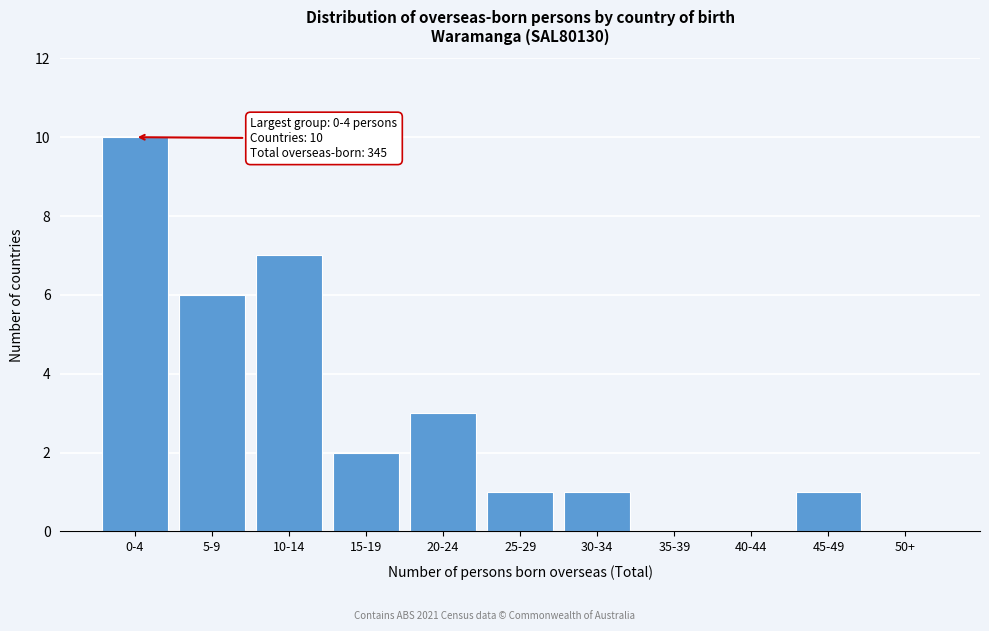

Reading left to right, what are all the values shown in this chart?

0-4=10	5-9=6	10-14=7	15-19=2	20-24=3	25-29=1	30-34=1	35-39=0	40-44=0	45-49=1	50+=0